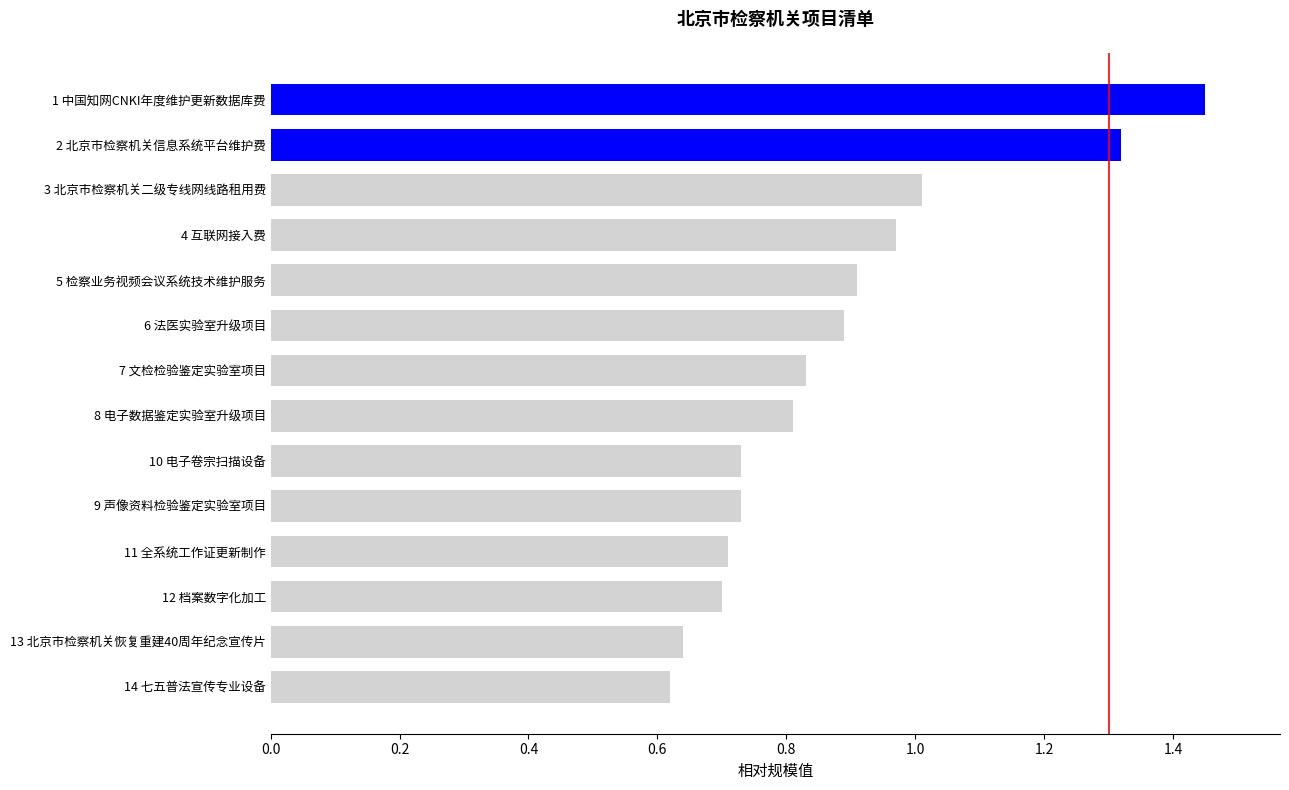

True or false: the data shows 1.3 at 7 文检检验鉴定实验室项目.

False